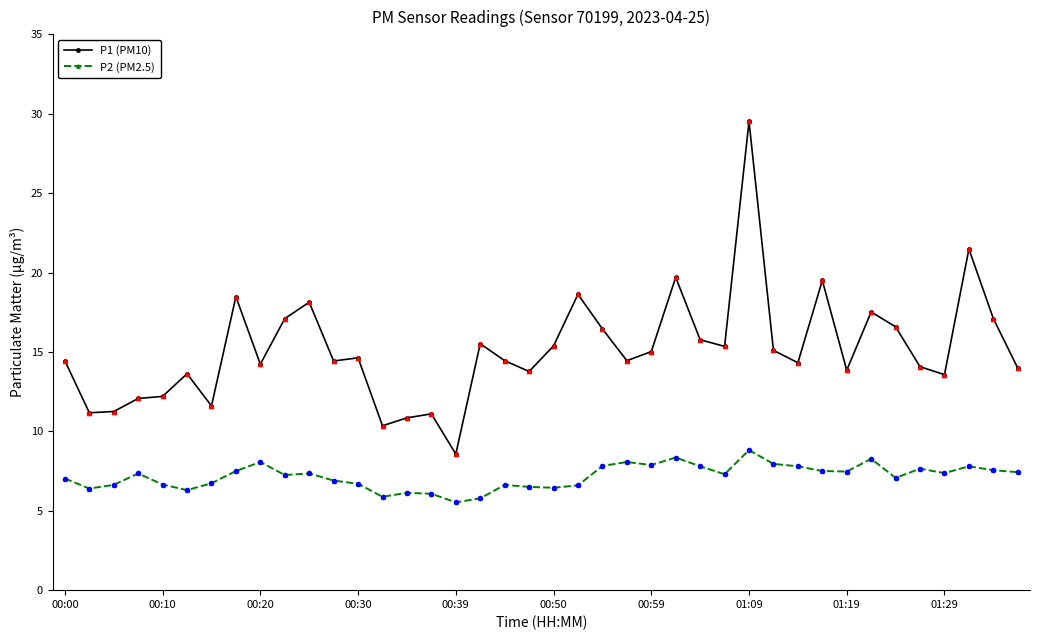

Which series has the widest spread of values?

P1 (PM10)